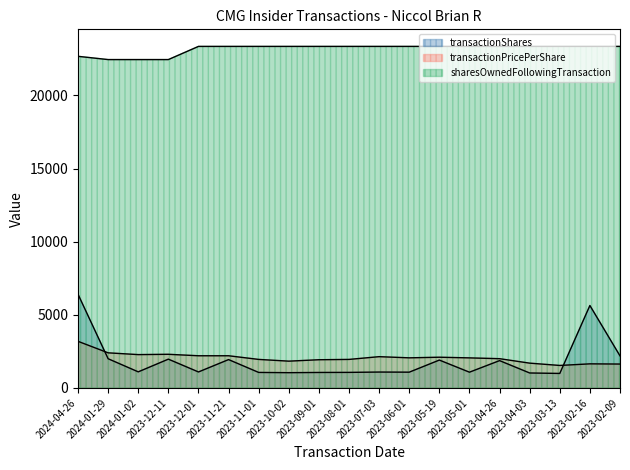

At which category is the sum across all series the highest?

2024-04-26